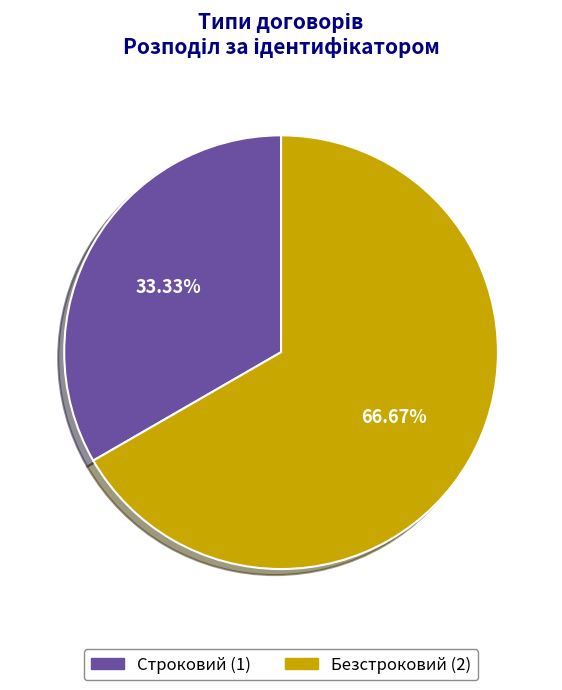

The Строковий slice represents 33% of the pie. True or false?

True